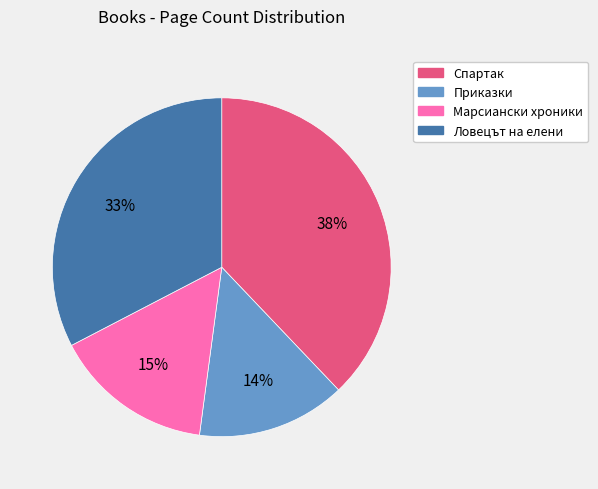

How many slices are in this pie chart?

4